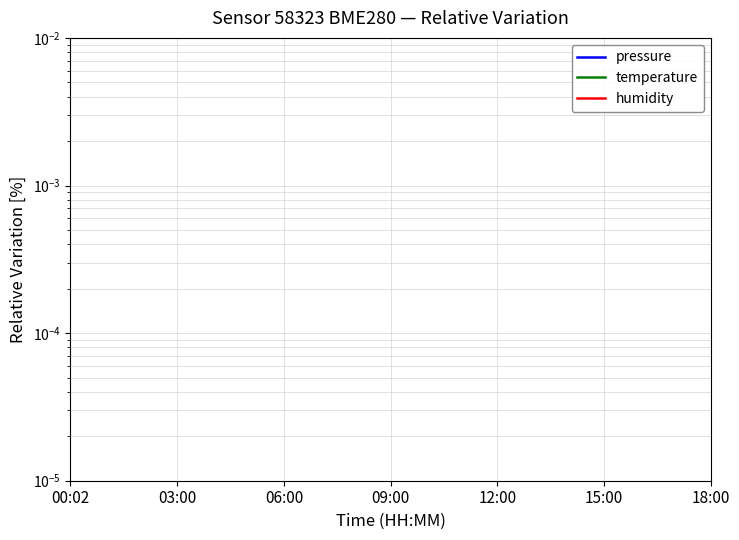

Which label corresponds to the largest value in the chart?

00:02